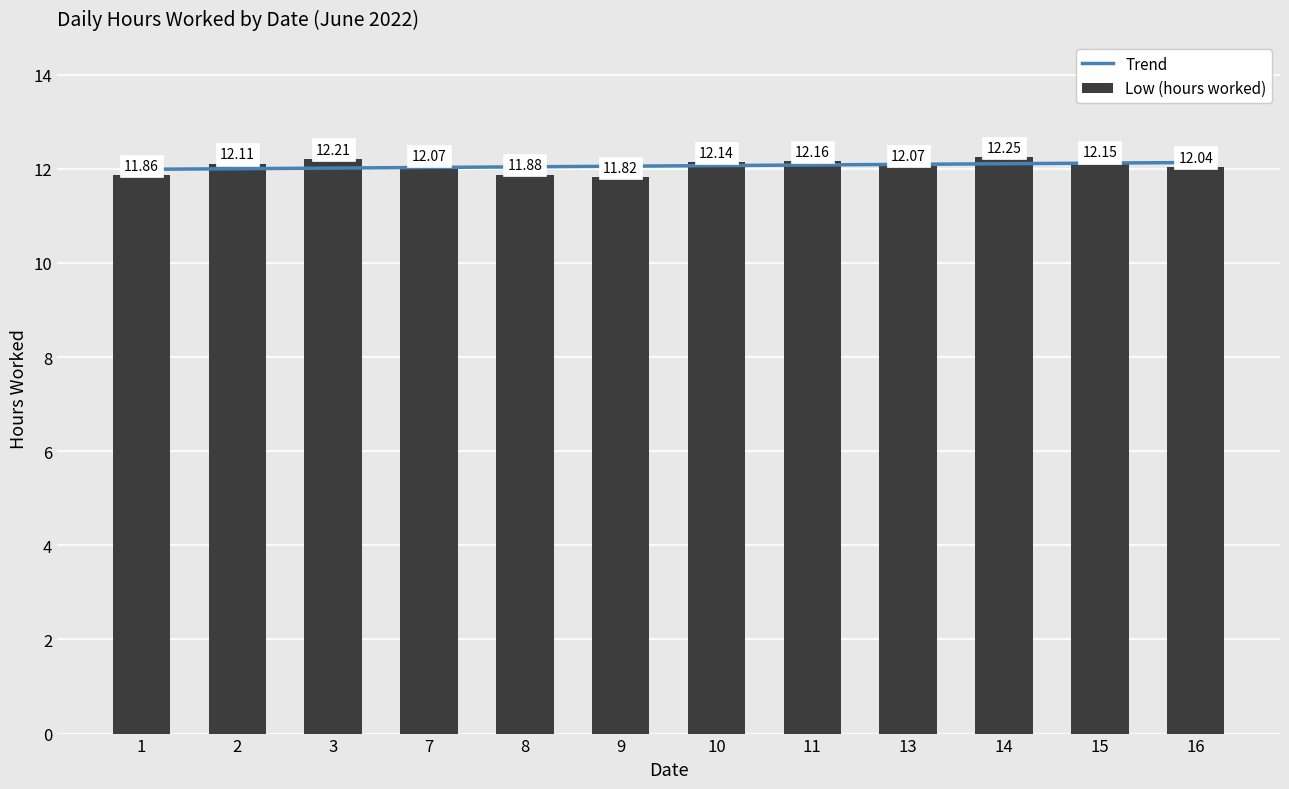

How many data points in Low (hours worked) are above 12?

9